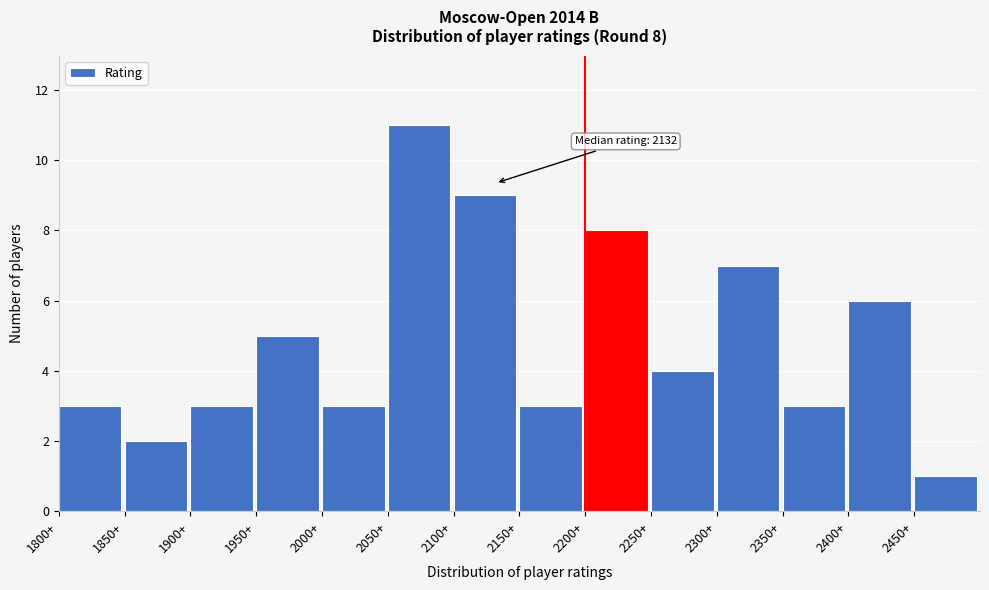

Which range on the x-axis has the tallest bar?

2050 to 2100